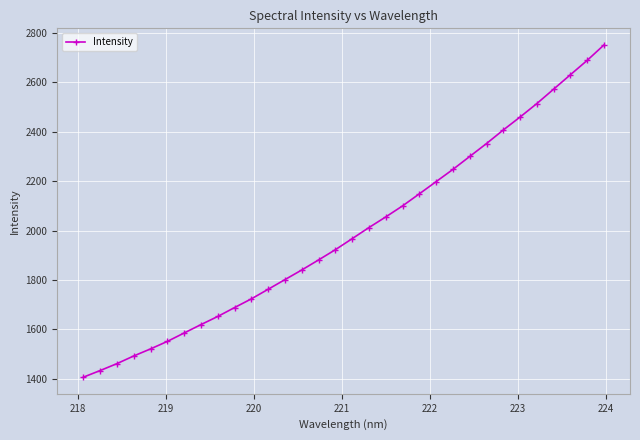

What is the average value?

1992.0